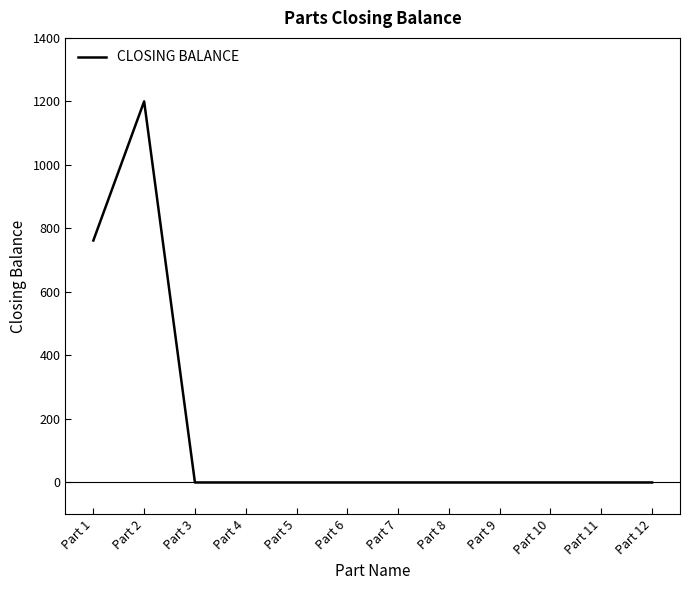

How many lines are shown in the chart?

1